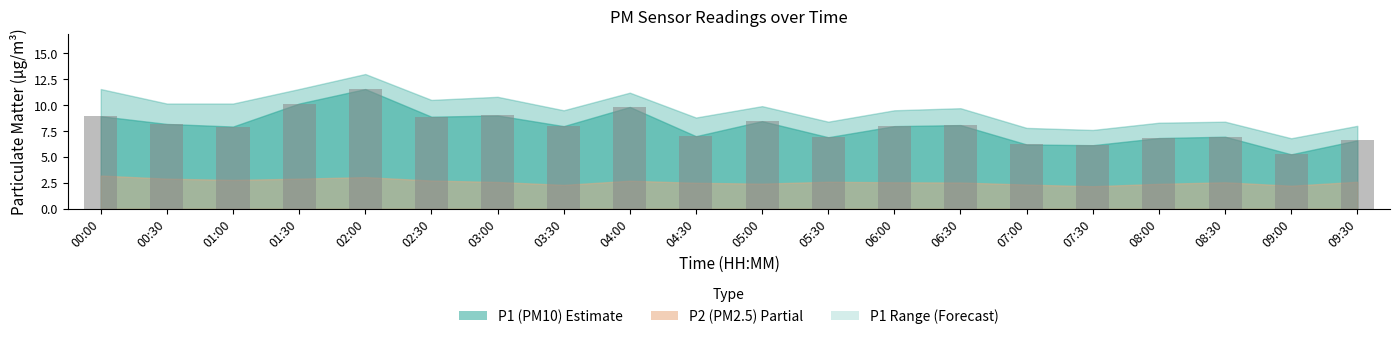

True or false: the data shows 2.9 at 02:00.

False